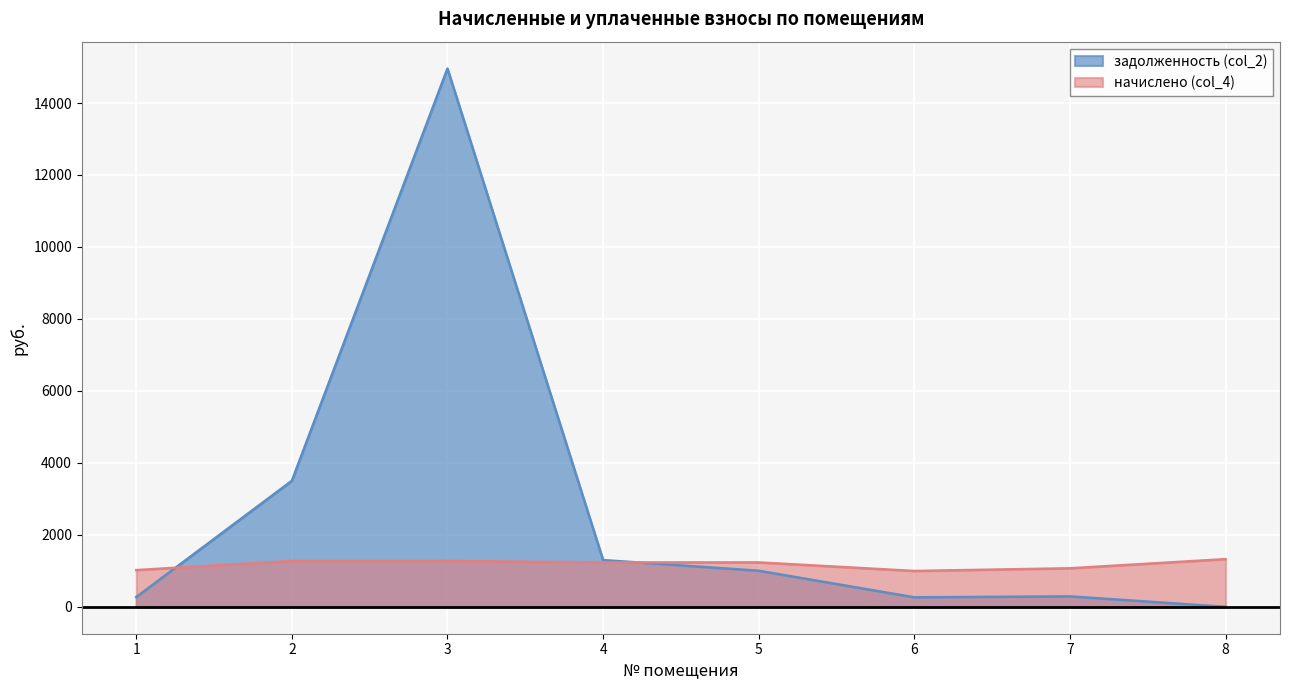

Reading left to right, extract all data points from this chart.

задолженность (col_2): 1=269.8	2=3501.8	3=14956.6	4=1299.2	5=1002.3	6=263.6	7=289.9	8=0.0
начислено (col_4): 1=1020.0	2=1274.4	3=1274.4	4=1233.6	5=1233.6	6=996.0	7=1070.4	8=1324.8